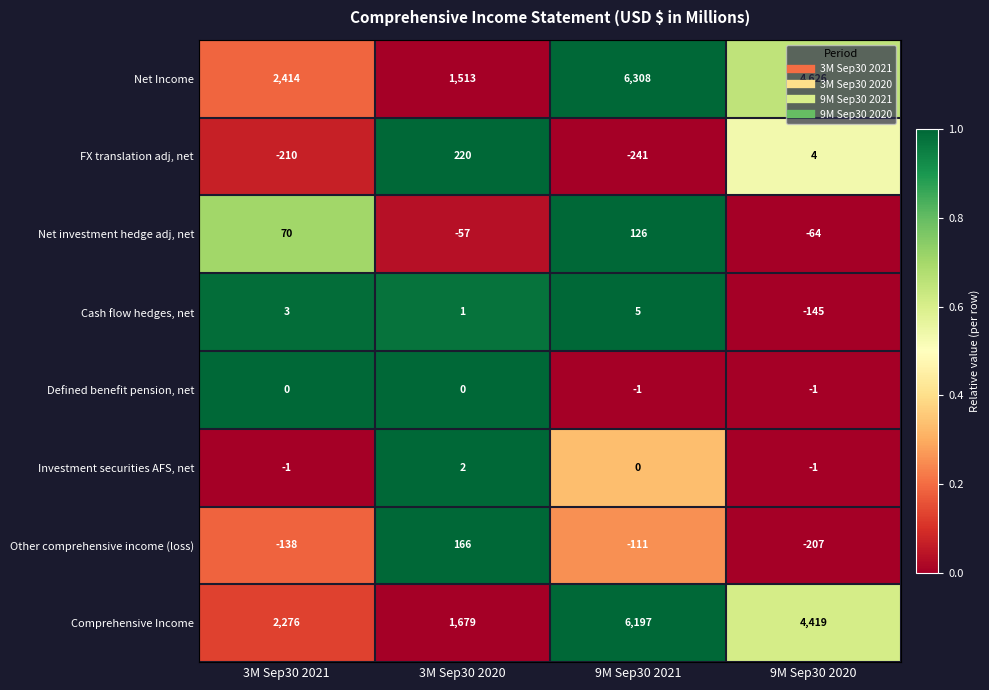

Which series changed the most between 3M Sep30 2020 and 9M Sep30 2021?

Net Income